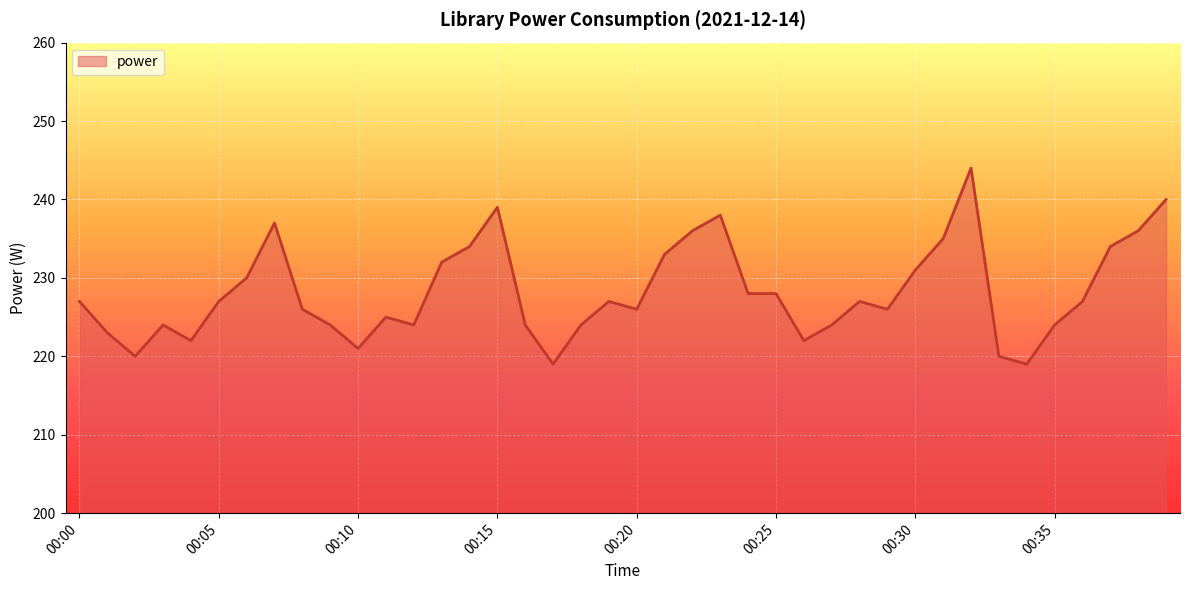

What is the smallest value displayed?

219